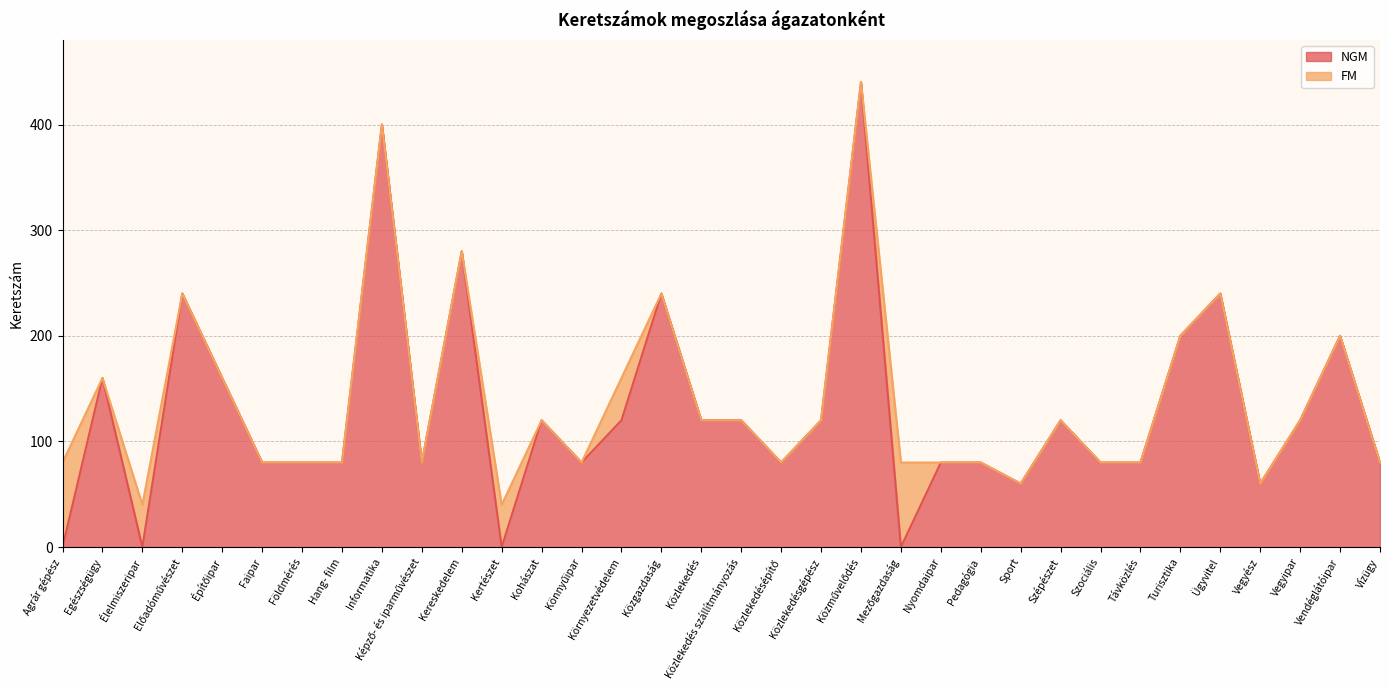

Reading right to left, what are all the values shown in this chart?

80	200	120	60	240	200	80	80	120	60	80	80	0	440	120	80	120	120	240	120	80	120	0	280	80	400	80	80	80	160	240	0	160	0